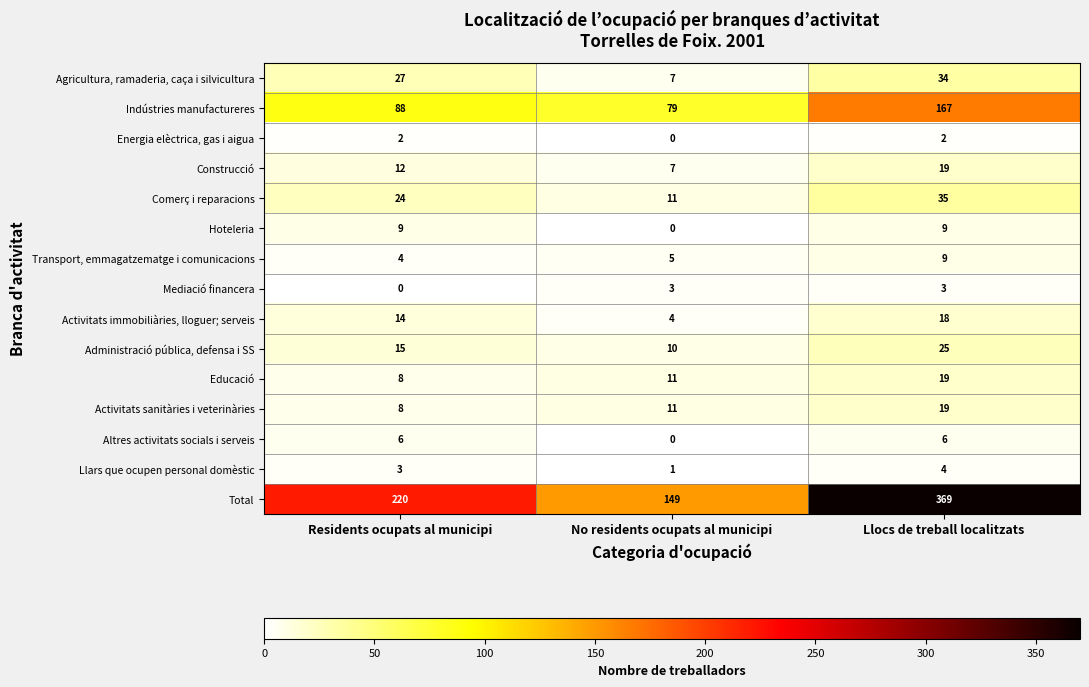

Rank the categories by Comerç i reparacions value from lowest to highest.

No residents ocupats al municipi, Residents ocupats al municipi, Llocs de treball localitzats